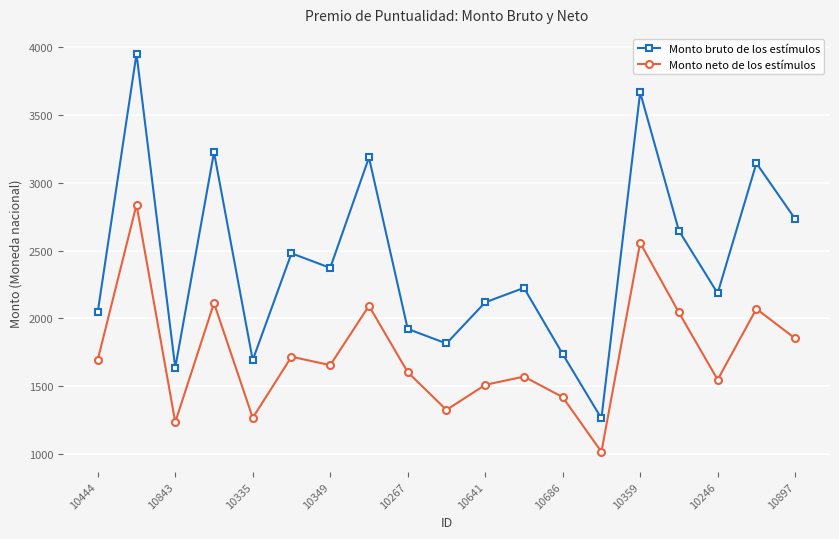

What is the smallest value displayed?

1017.2